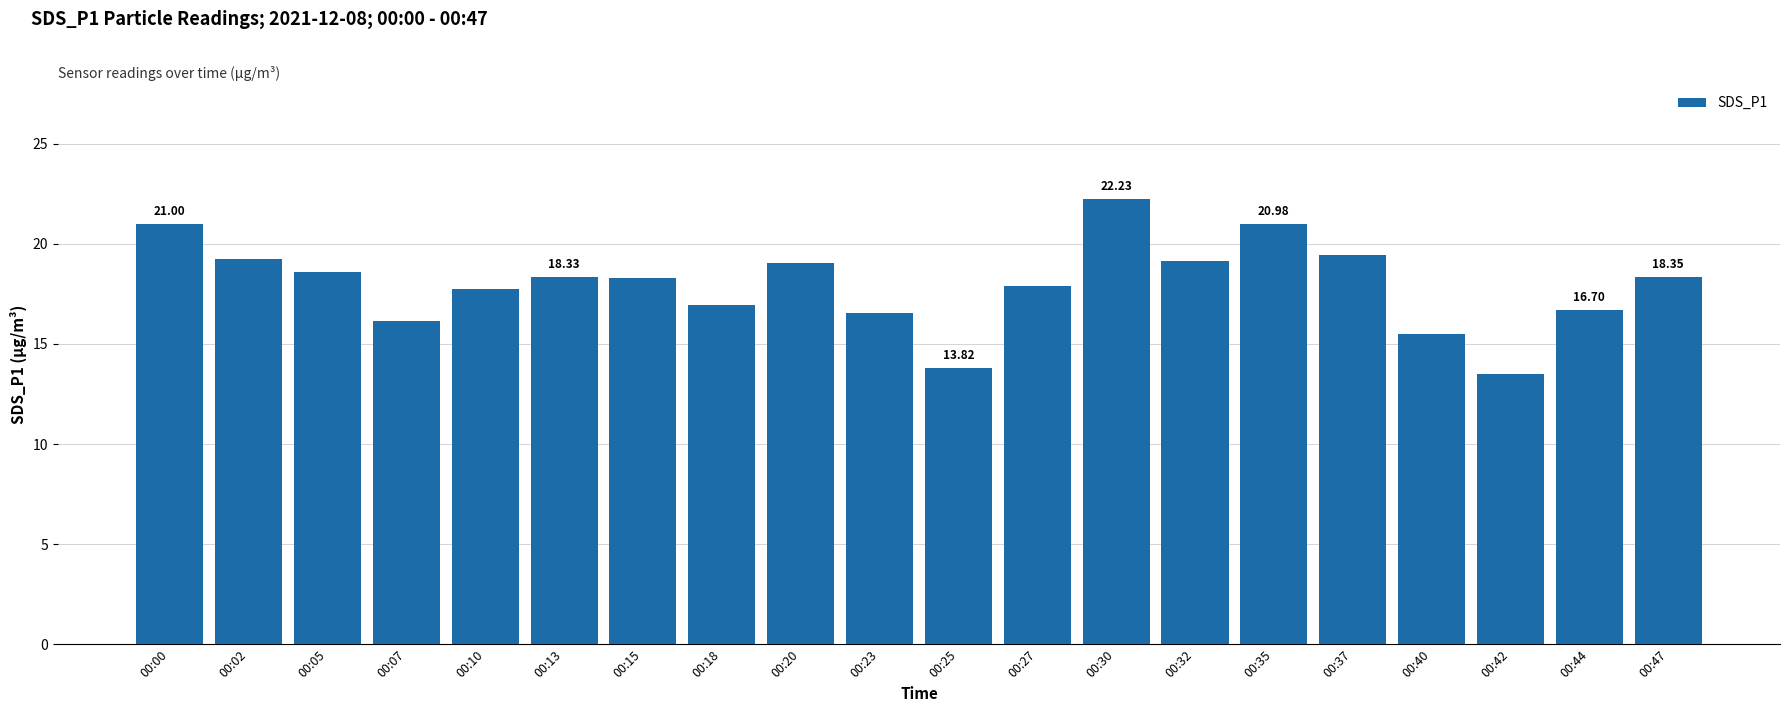

True or false: the data shows 4.7 at 00:27.

False